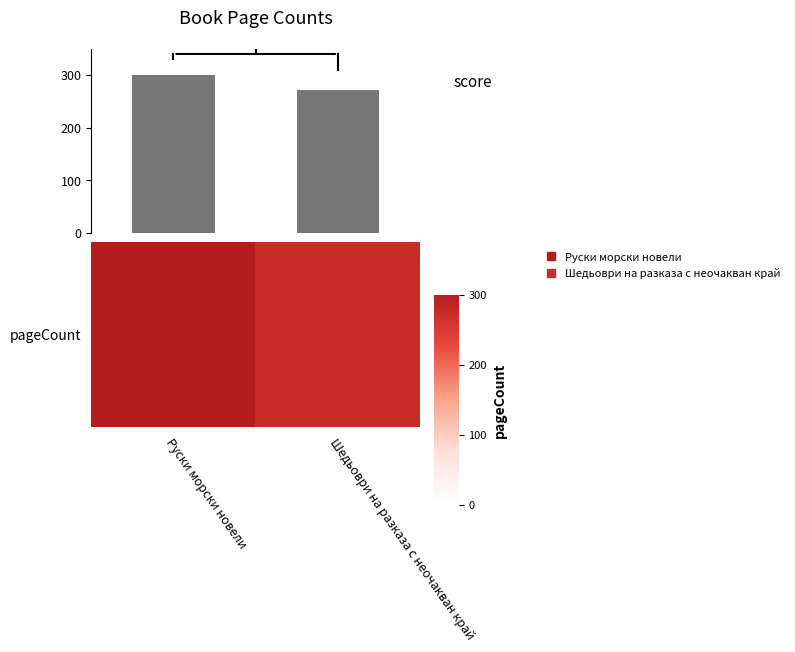

What is the difference between the maximum and minimum values?

28